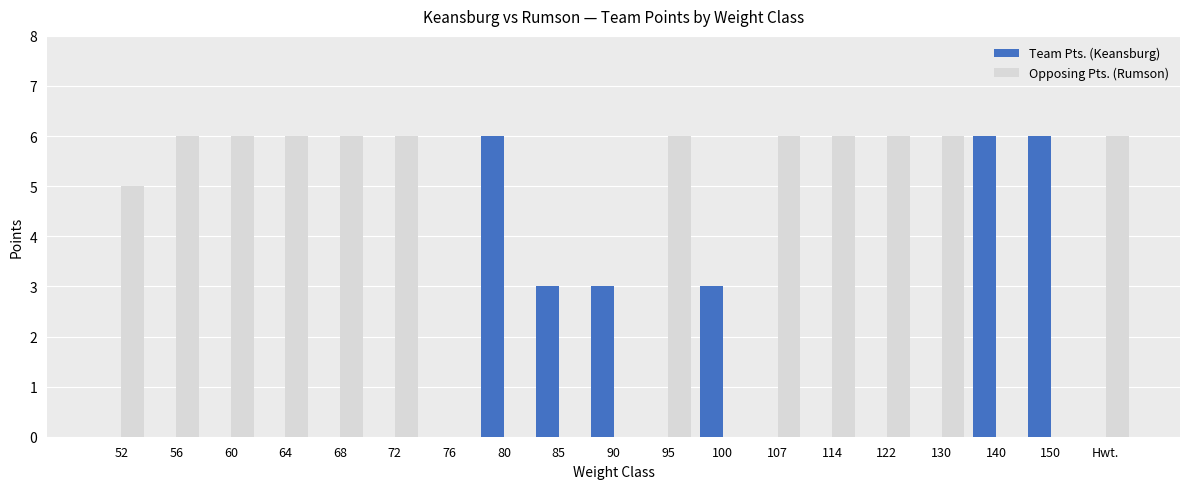

Count the number of categories in the chart.

19